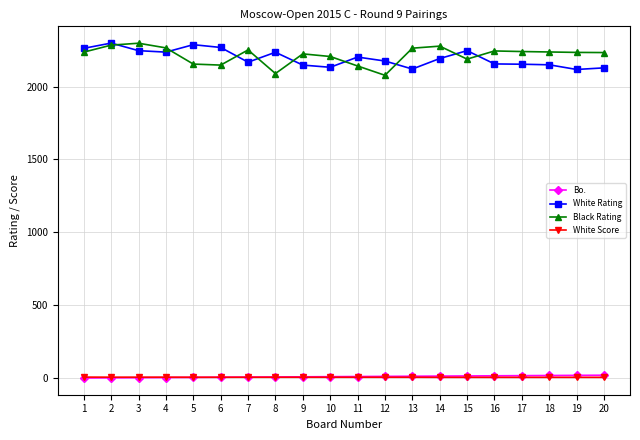

At how many categories does at least one series exceed 1906?

20